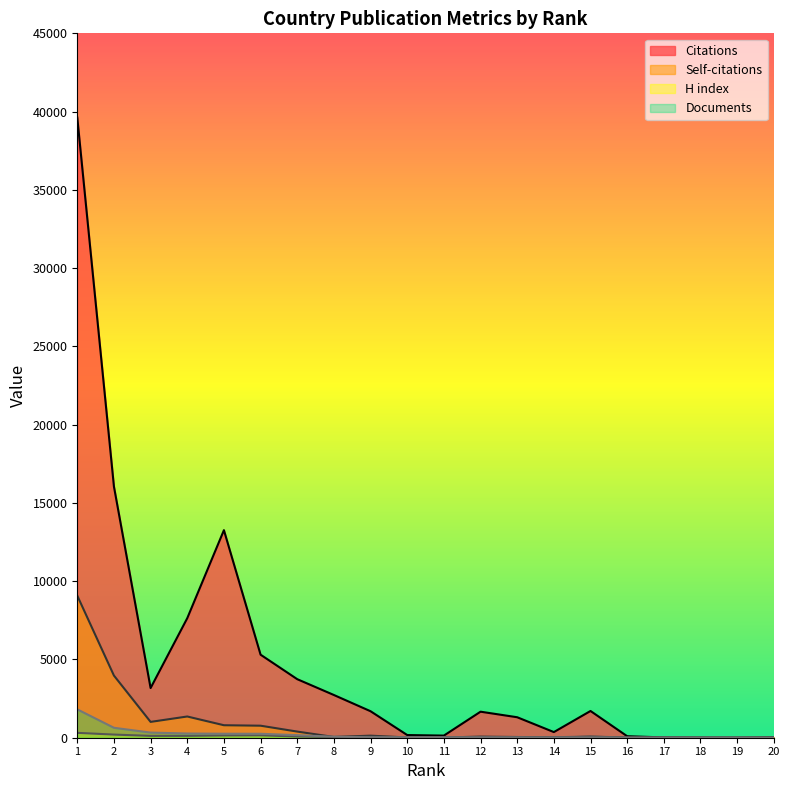

Between 12 and 15, which series saw the biggest shift?

Citations